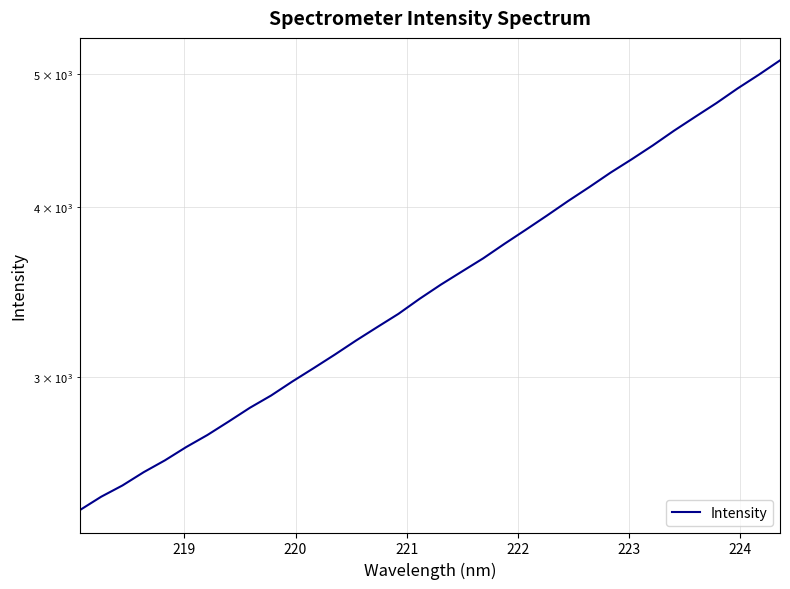

Count the number of values greater than 3507.

17